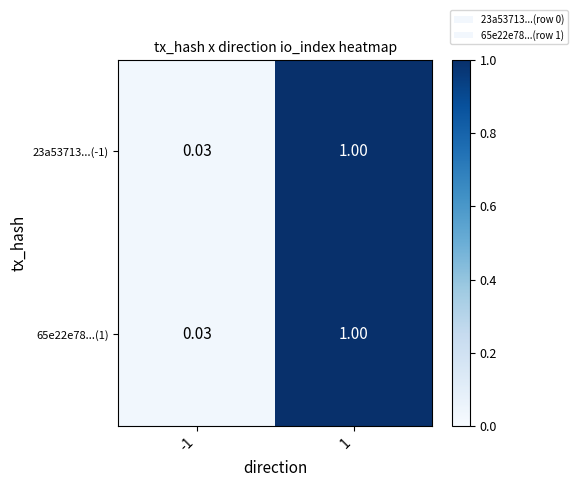

Is the value of 65e22e78...(1) at 1 greater than the value of 23a53713...(-1) at -1?

Yes